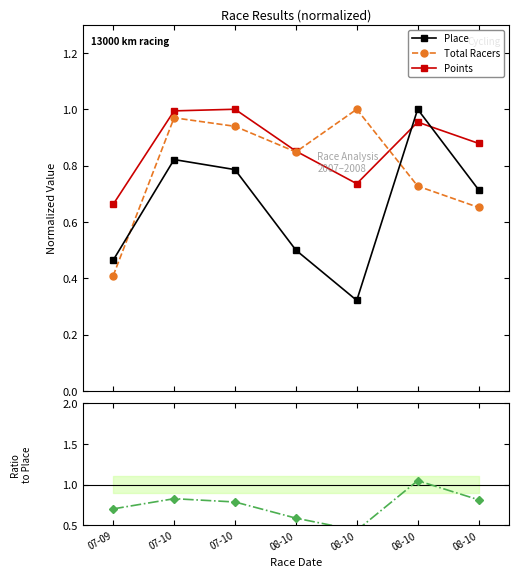

Which series changed the most between 07-10 and 07-10?

Ratio Place/Points